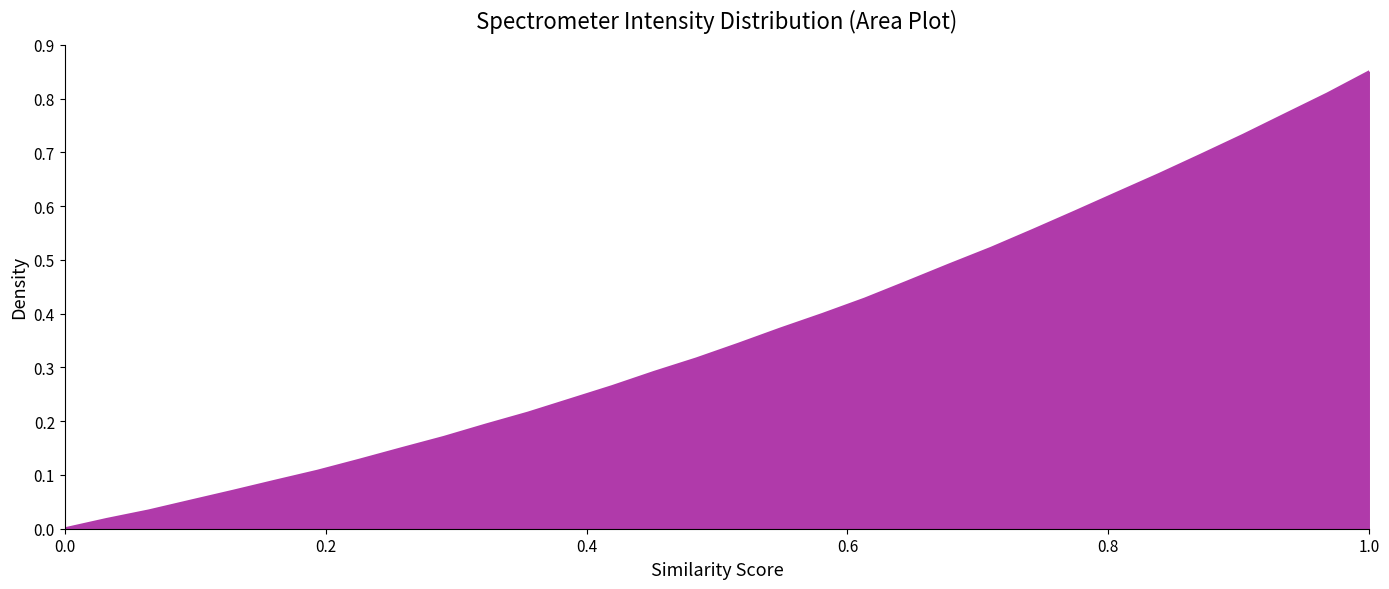

Reading right to left, what are all the values shown in this chart?

0.8	0.8	0.8	0.7	0.7	0.7	0.6	0.6	0.6	0.5	0.5	0.5	0.4	0.4	0.4	0.3	0.3	0.3	0.3	0.2	0.2	0.2	0.2	0.1	0.1	0.1	0.1	0.1	0.1	0.0	0.0	0.0